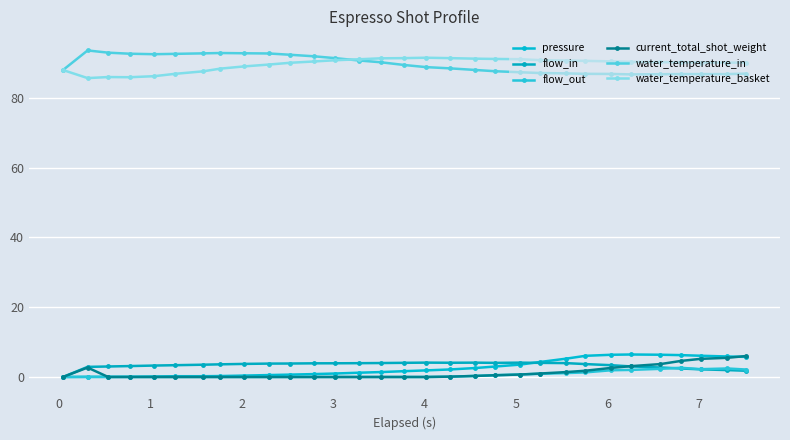

What is the value of the water_temperature_basket point at the 22nd from the left?

90.8